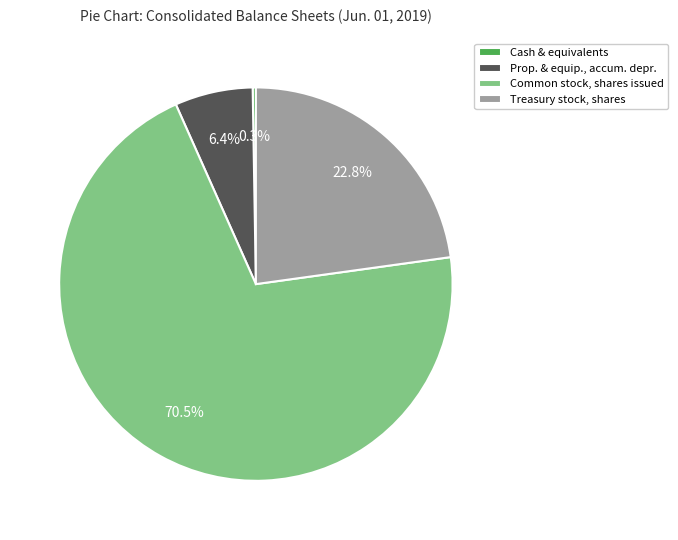

What is the largest slice in the pie chart?

Common stock, shares issued